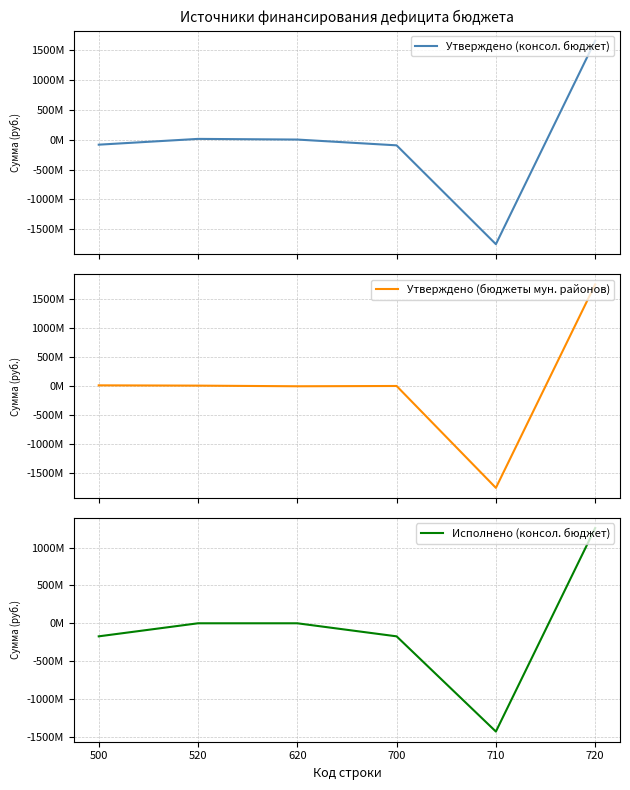

What are all the series names shown in the legend?

Утверждено (консол. бюджет), Утверждено (бюджеты мун. районов), Исполнено (консол. бюджет)